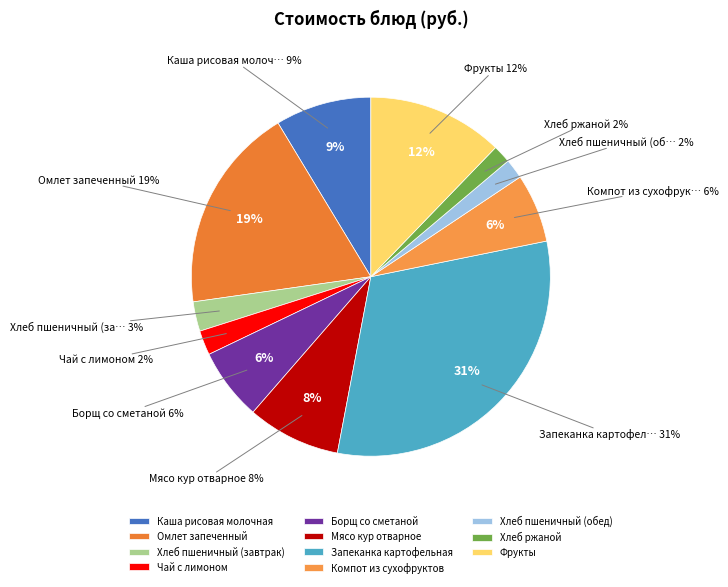

How many segments does this pie chart have?

11